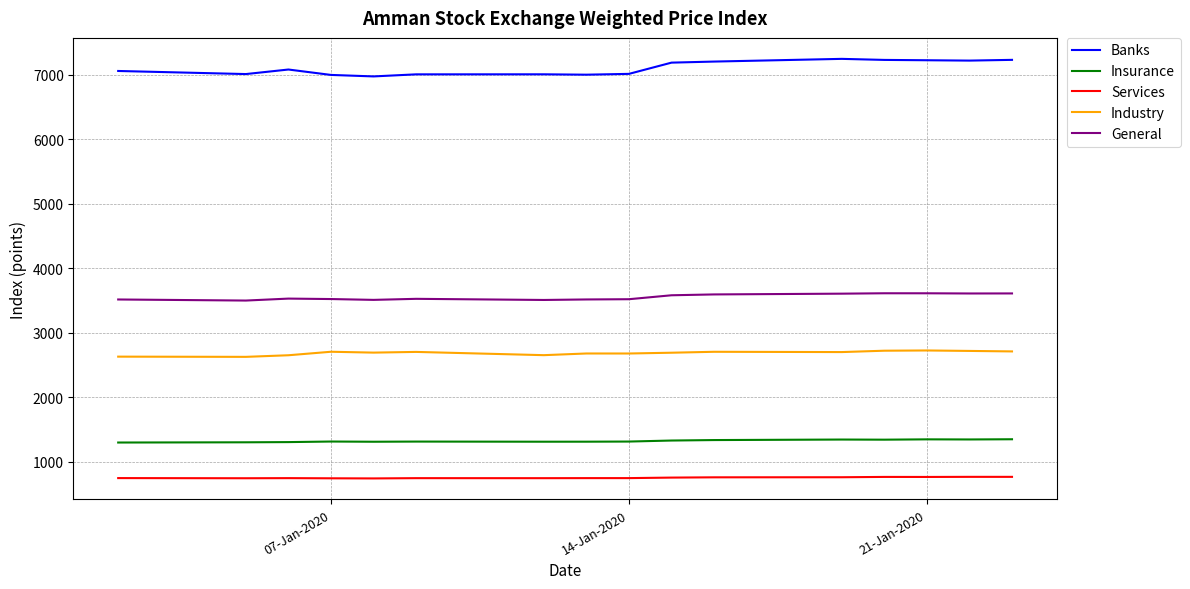

Which series has the largest range (max minus min)?

Banks